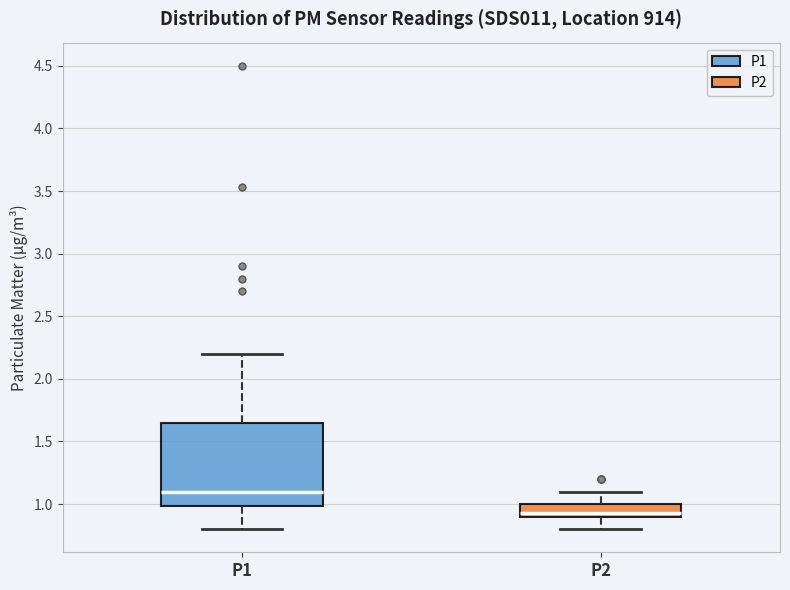

Comparing the boxes themselves (not the whiskers), which one is the tallest?

P1